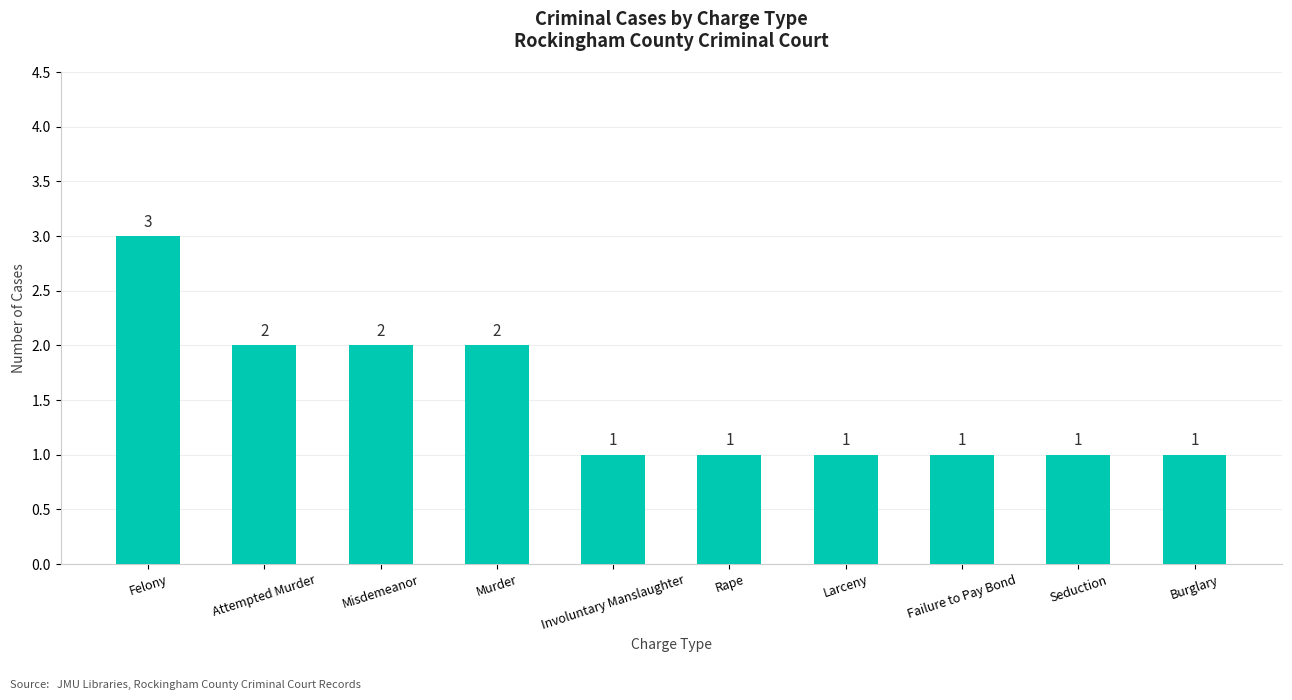

How many bars are there in total?

10